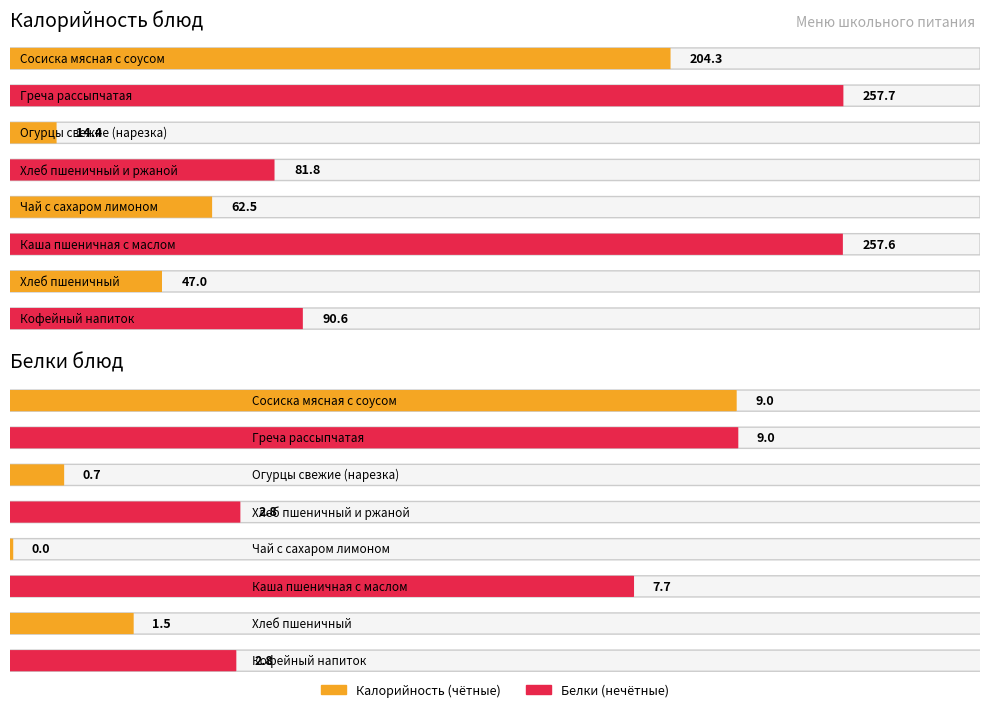

Reading left to right, transcribe all the data shown in this chart.

Калорийность: 204.3	257.7	14.4	81.8	62.5	257.6	47.0	90.6
Белки: 9.0	9.0	0.7	2.8	0.0	7.7	1.5	2.8